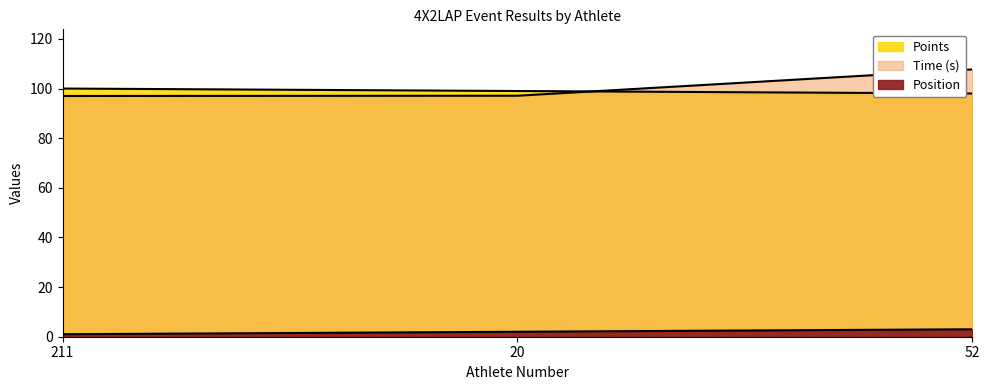

What is the smallest value displayed?

1.0